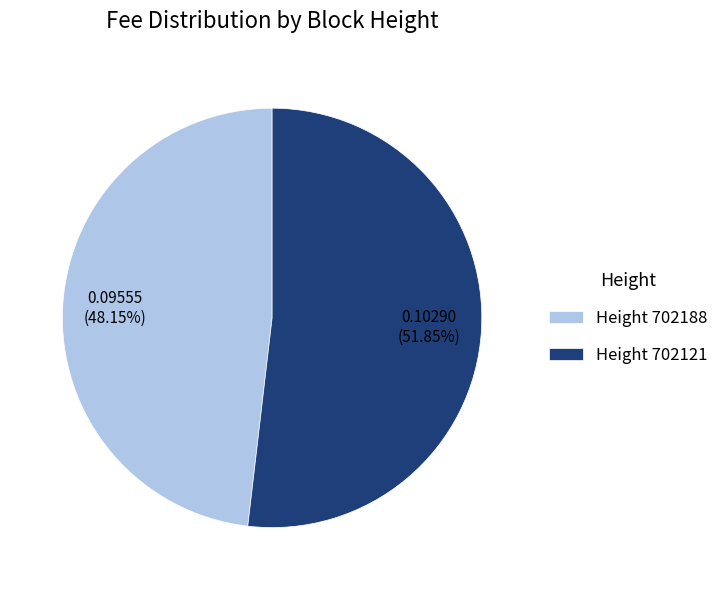

Combined, do Height 702188 and Height 702121 account for over 50%?

Yes